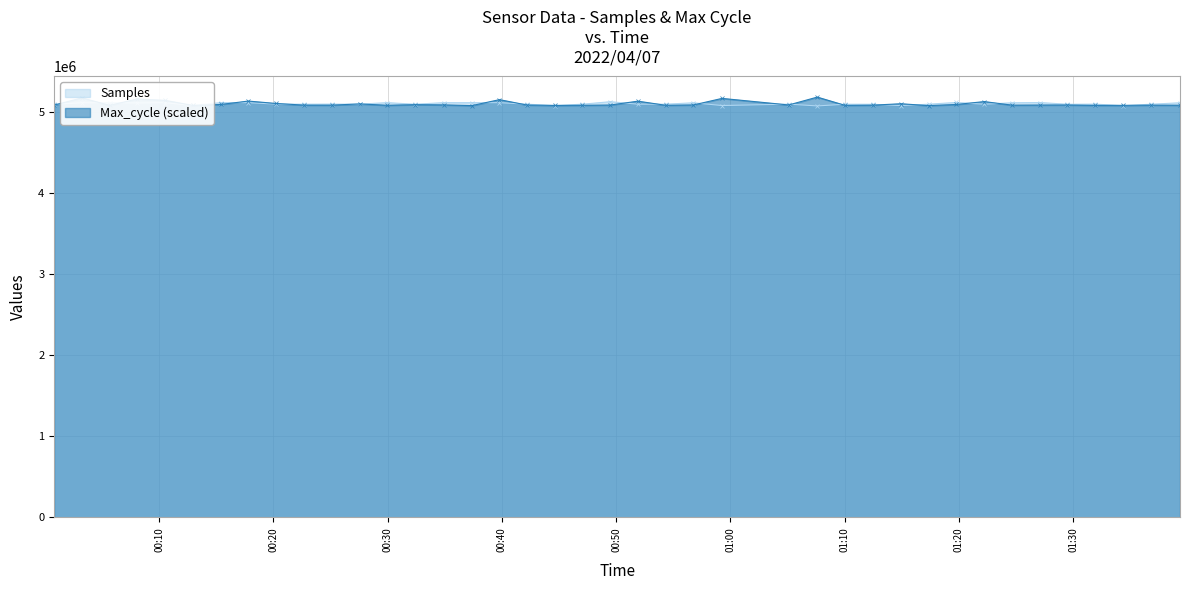

What is the minimum value shown in the chart?

5078372.0